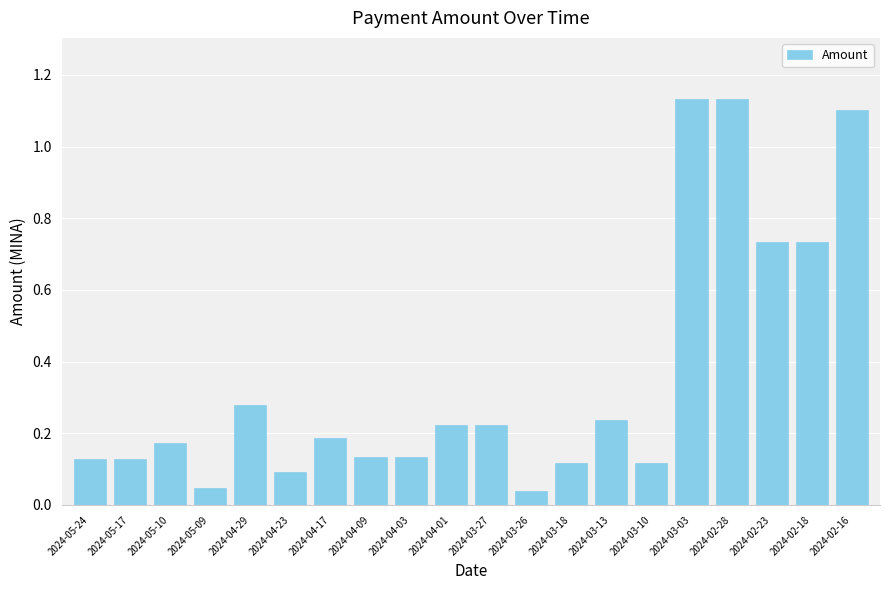

Is it true that the value at 2024-03-18 is 0.1?

True